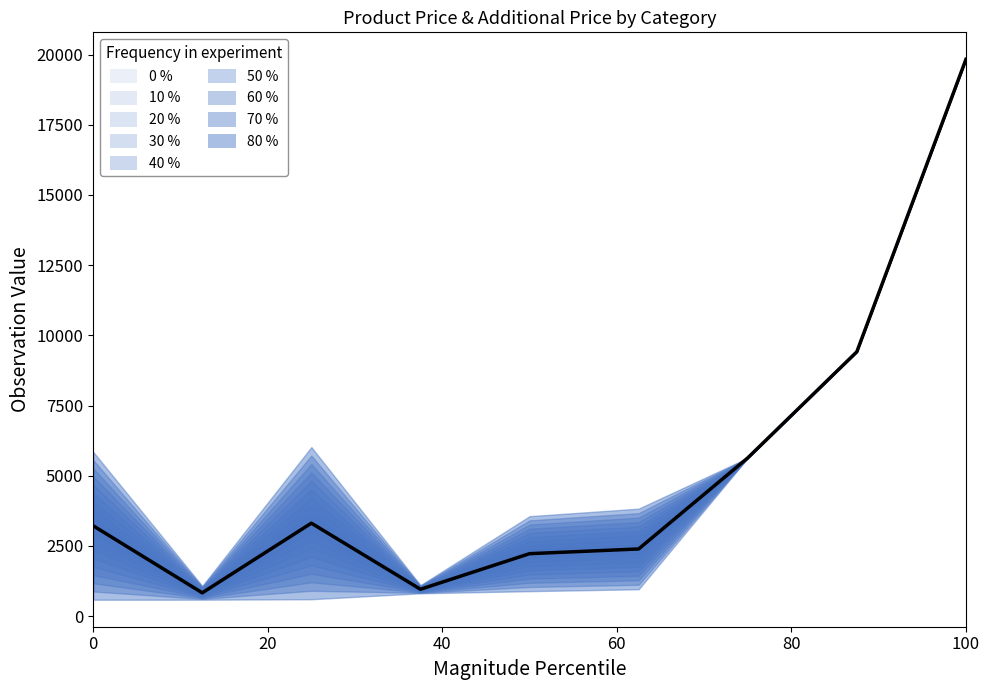

What is the label of the 3rd point from the right?

6